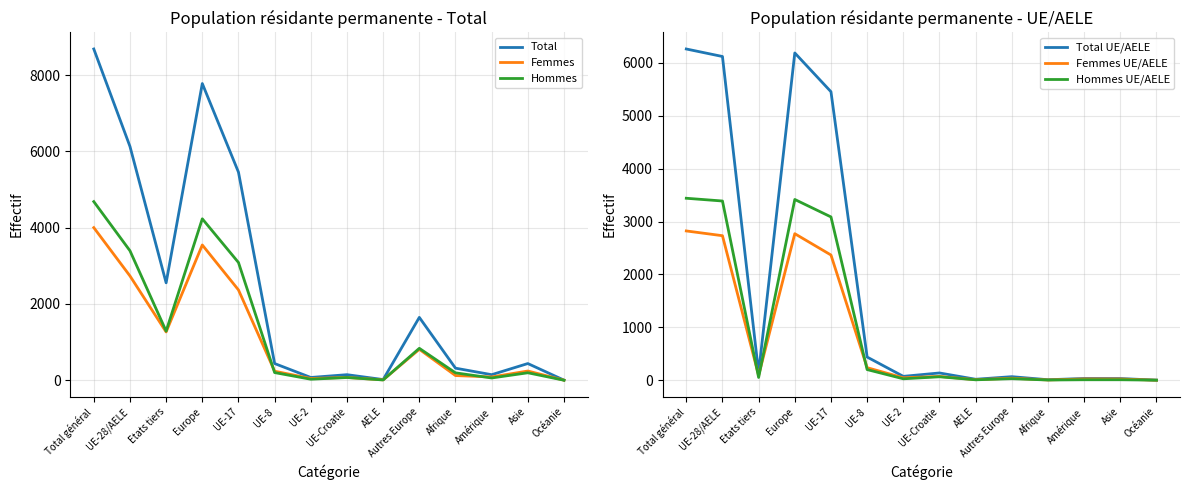

At which category does the chart reach its peak across all series?

Total général